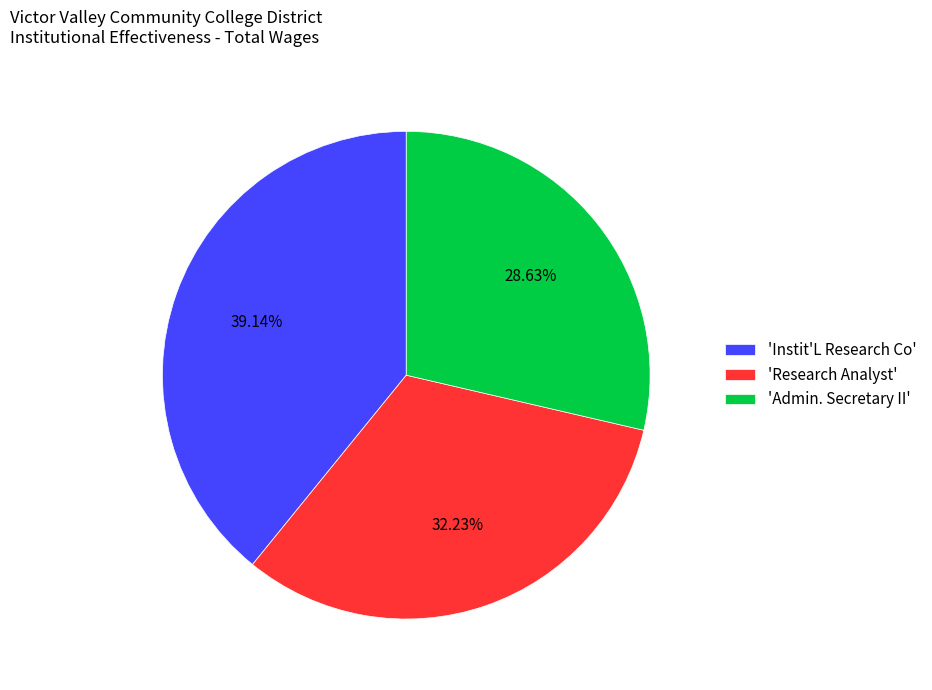

Combined, do 'Research Analyst' and 'Instit'L Research Co' account for over 50%?

Yes